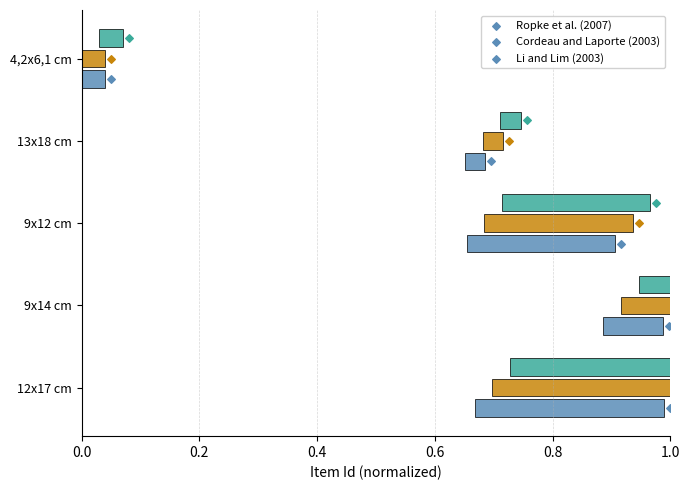

Is the value of Series C (Li and Lim) at 13x18 cm greater than the value of Series B (Cordeau and Laporte) at 9x12 cm?

No